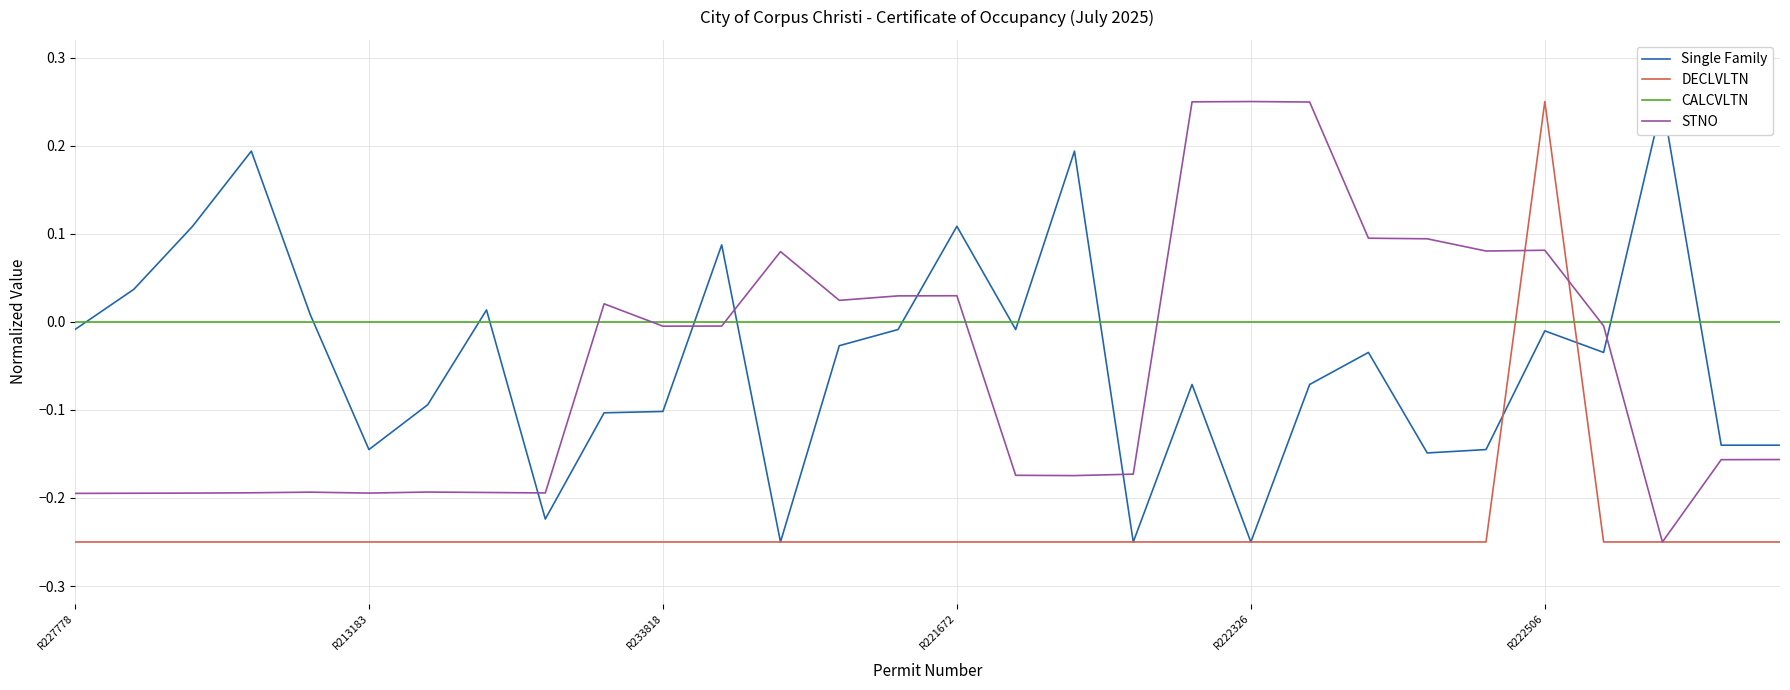

In DECLVLTN, how many points are higher than both neighbors (excluding endpoints)?

1